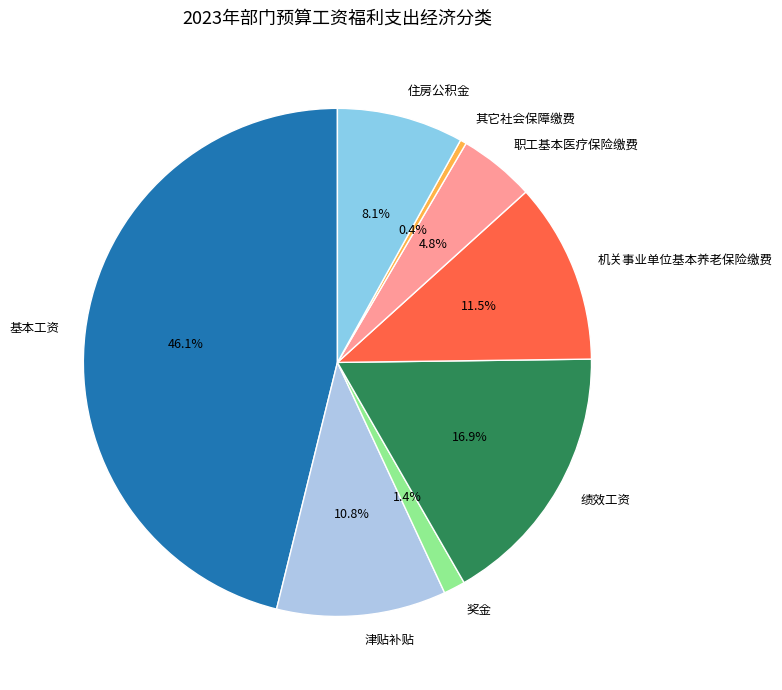

Which has a higher value, 基本工资 or 津贴补贴?

基本工资